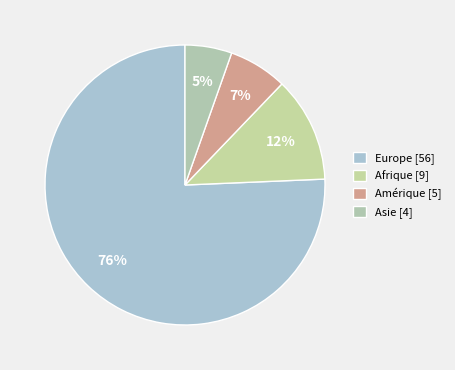

To the nearest percent, what portion does Afrique represent?

12%